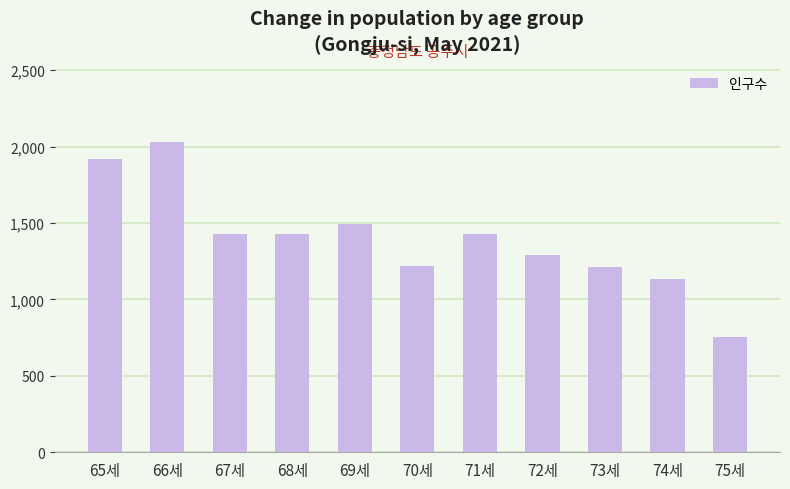

Between 68세 and 65세, which is larger?

65세